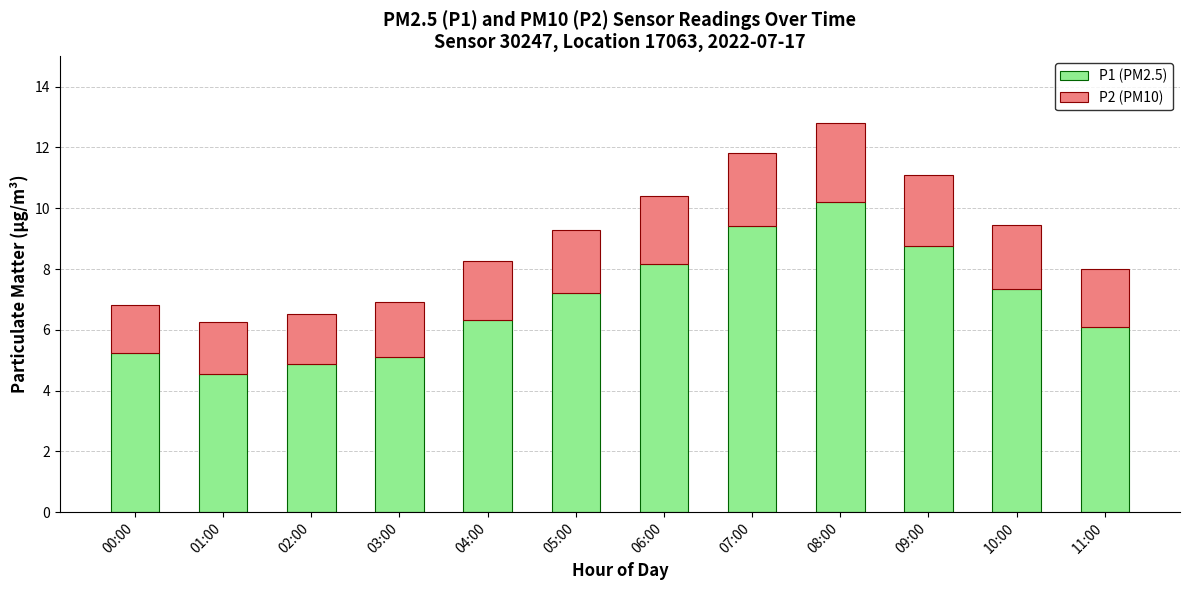

What is the total value across all series at 01:00?

6.3